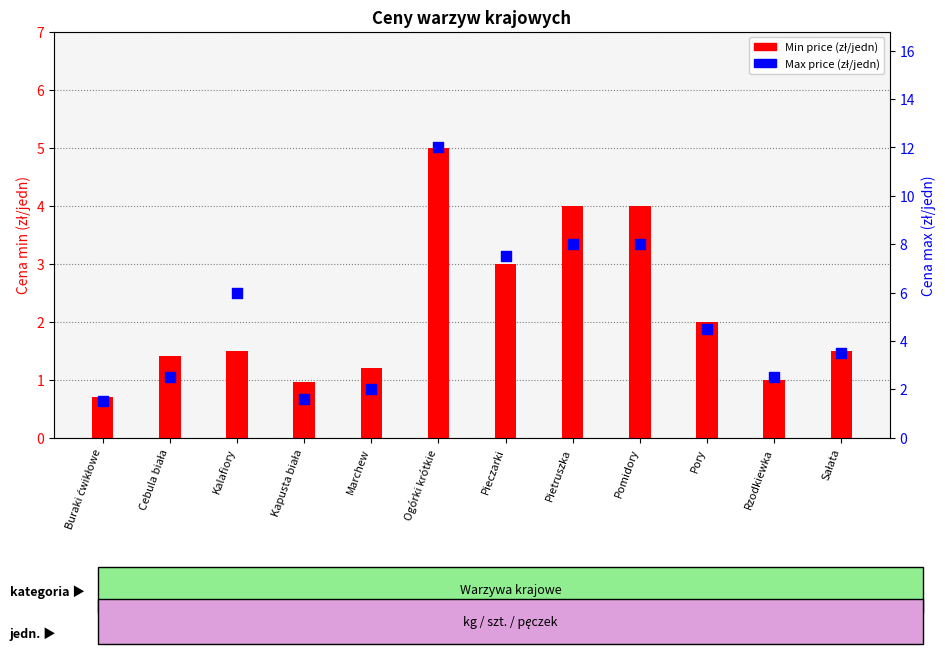

Which series reaches the maximum Y coordinate?

Max price (zł/jedn)